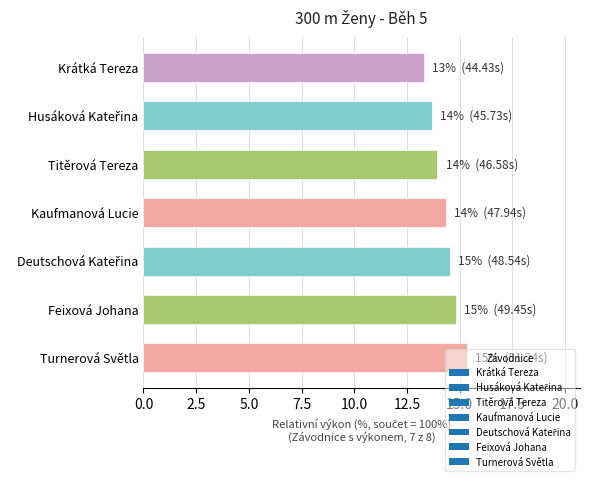

What is the value of the 7th bar from the top?

15.3